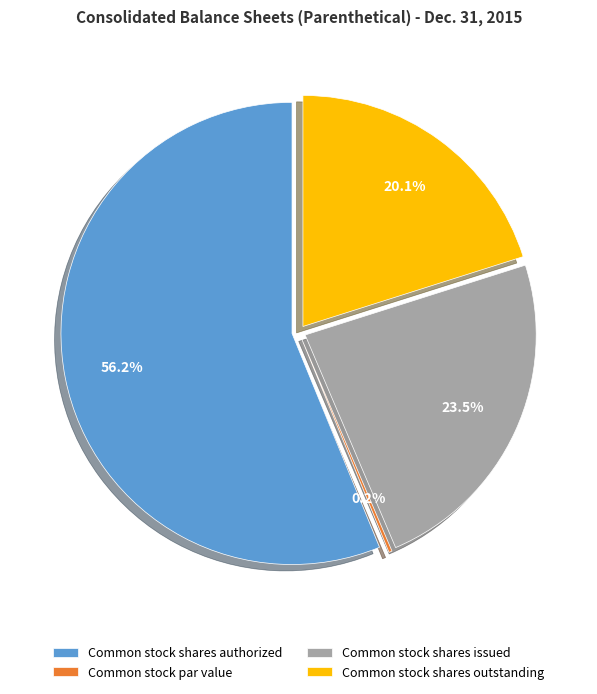

What portion of the pie excludes Common stock shares authorized?

43.8%